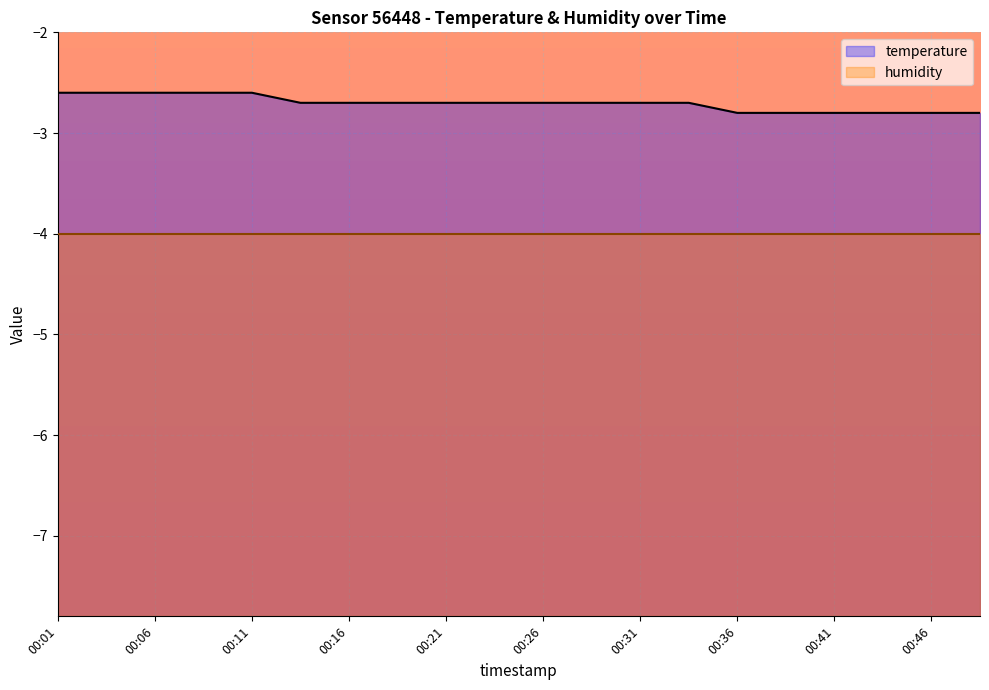

What is the difference between the maximum and minimum values?

0.2